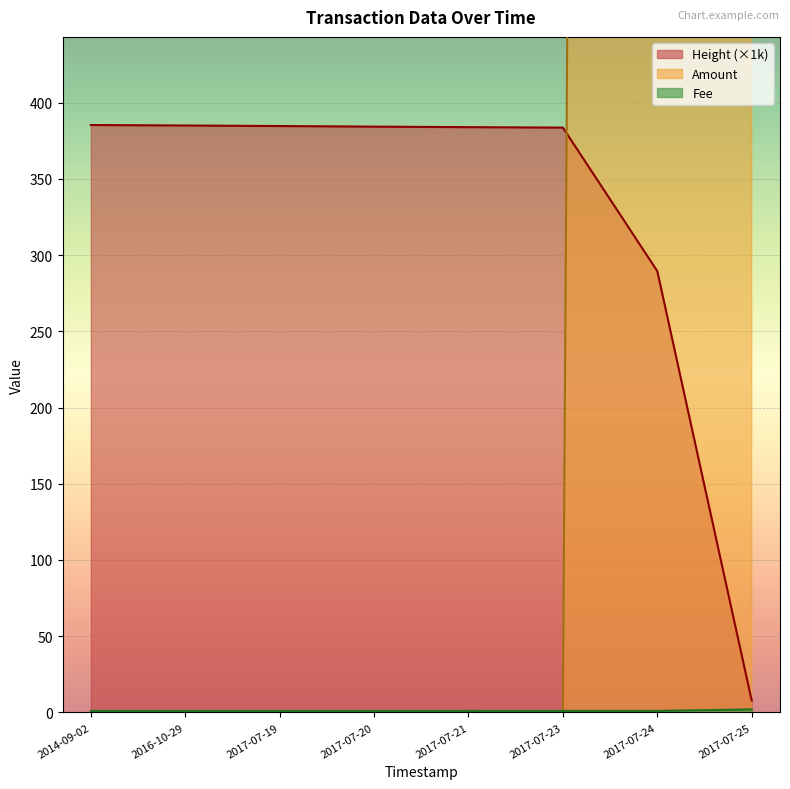

The value of Fee at 2017-07-19 is 1.7. True or false?

False